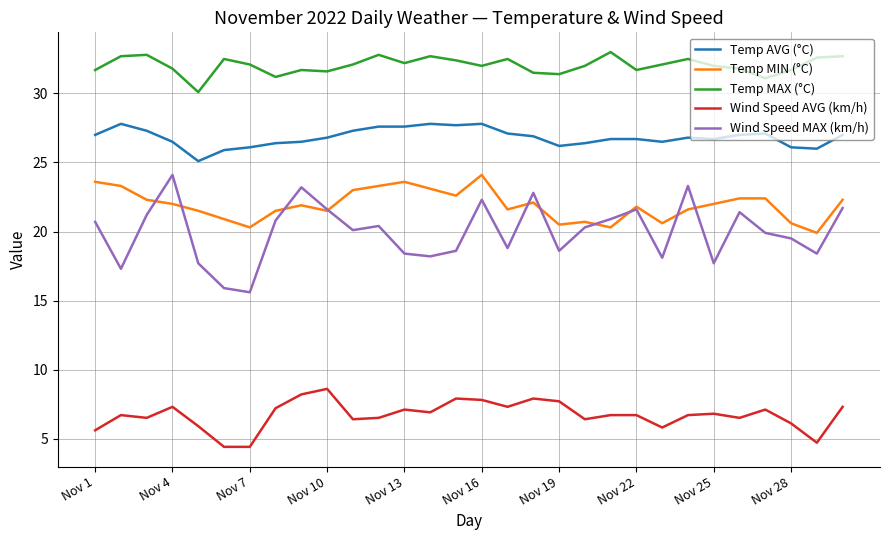

Which series has the widest spread of values?

Wind Speed MAX (km/h)